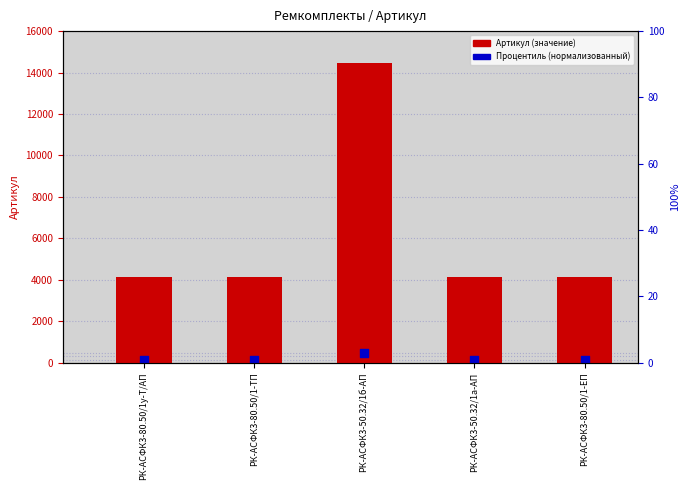

What are all the series names shown in the legend?

Артикул, Процентиль (нормализованный)